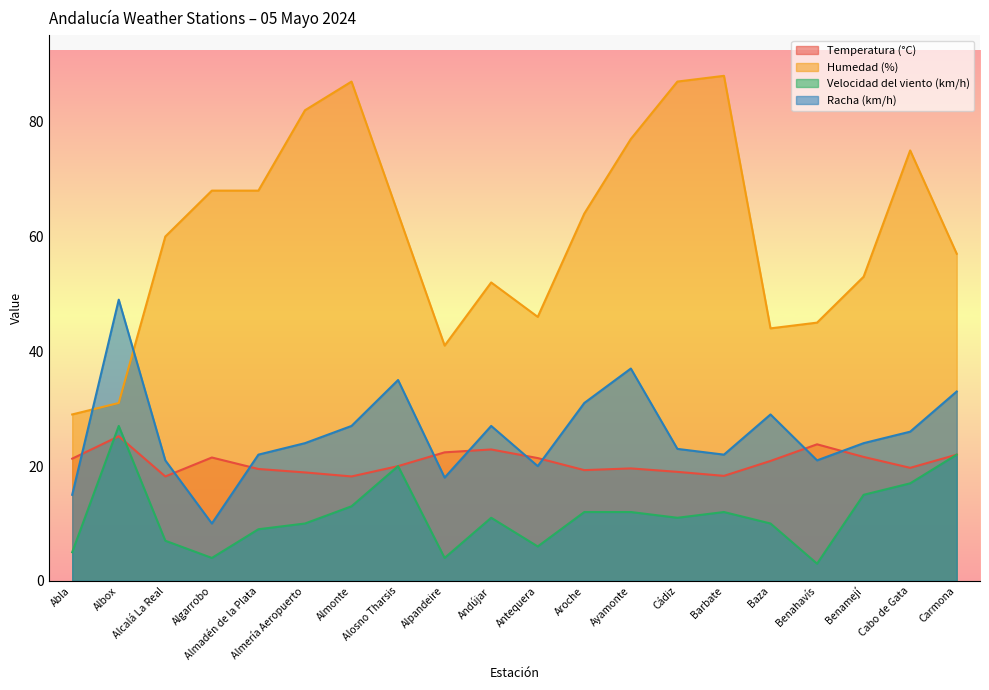

What is the label of the 12th point from the right?

Alpandeire